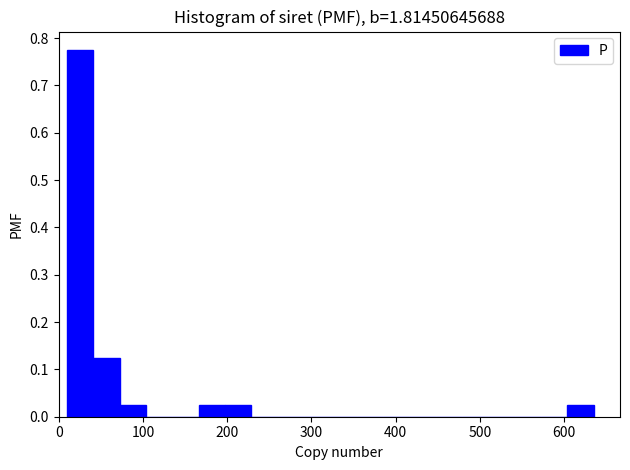

Read against the x-axis, roughly where is the centre of the tallest bar?

30